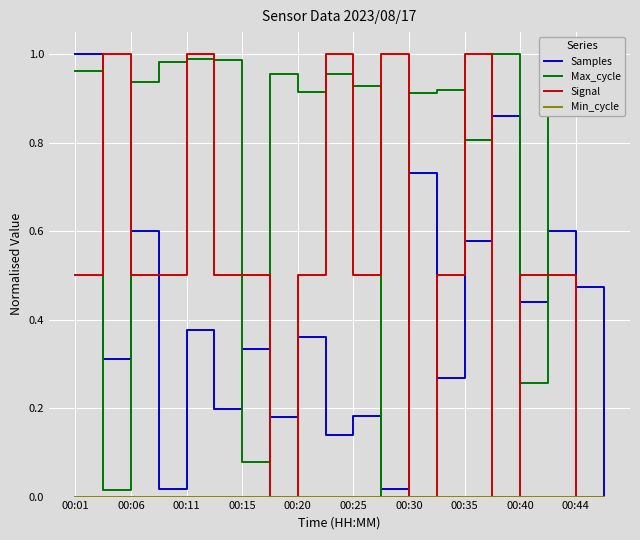

Which series ends up on top after the final intersection of Samples and Max_cycle?

Max_cycle